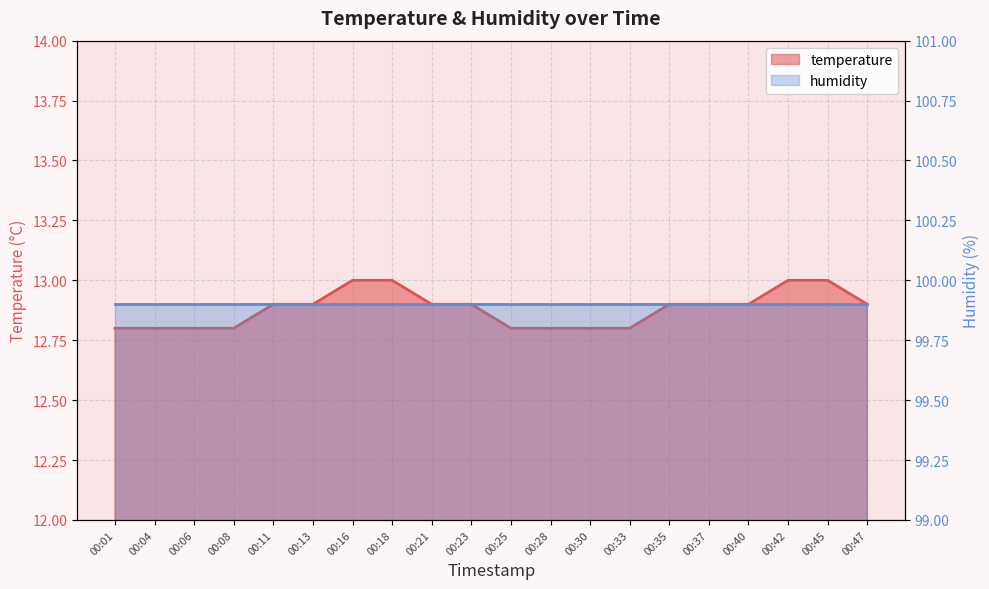

List the labels in order of value, smallest first.

00:01, 00:04, 00:06, 00:08, 00:25, 00:28, 00:30, 00:33, 00:11, 00:13, 00:21, 00:23, 00:35, 00:37, 00:40, 00:47, 00:16, 00:18, 00:42, 00:45